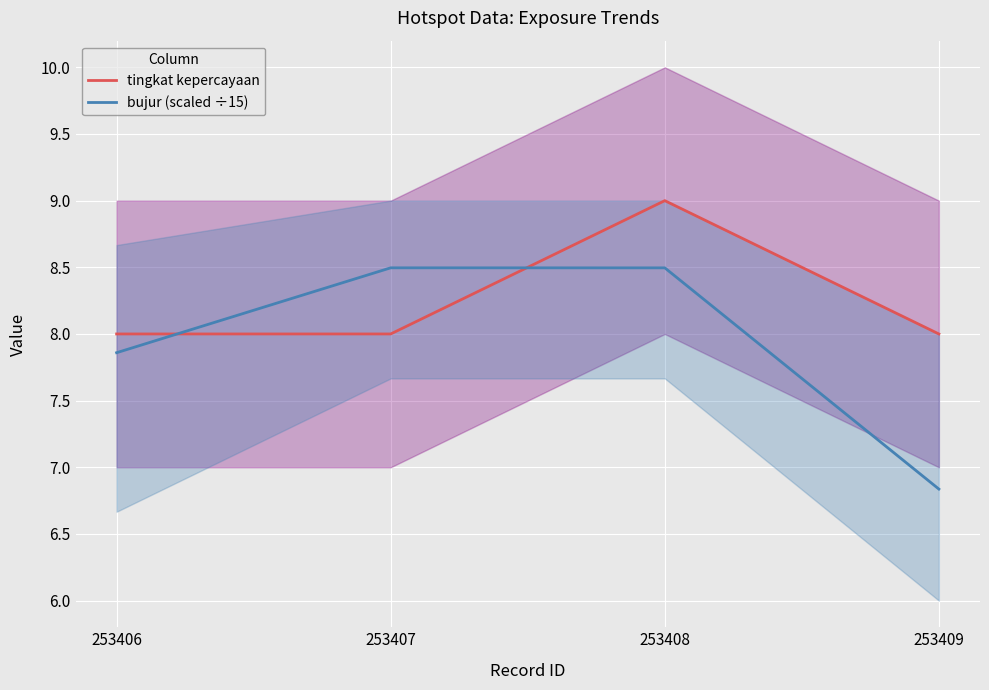

Reading left to right, extract all data points from this chart.

tingkat kepercayaan: 253406=8.0	253407=8.0	253408=9.0	253409=8.0
bujur (scaled ÷15): 253406=7.9	253407=8.5	253408=8.5	253409=6.8